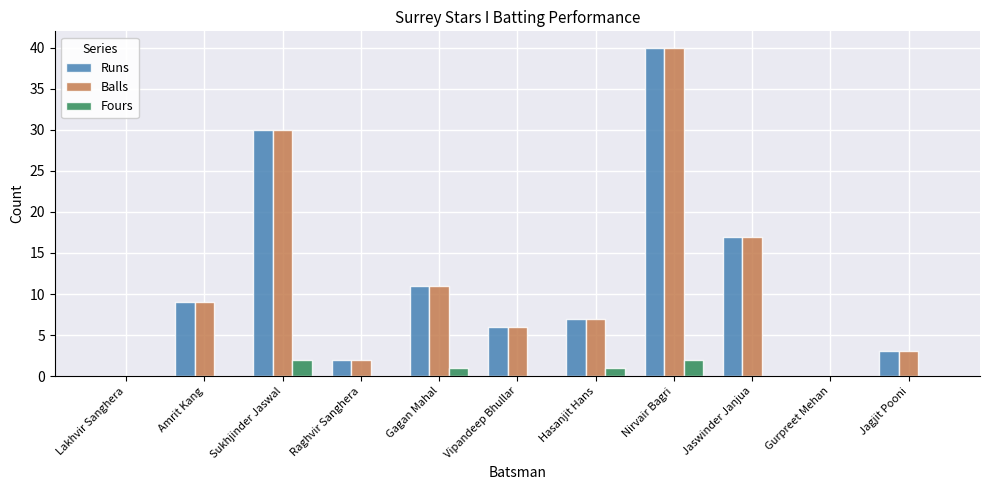

How many categories are shown in the chart?

11